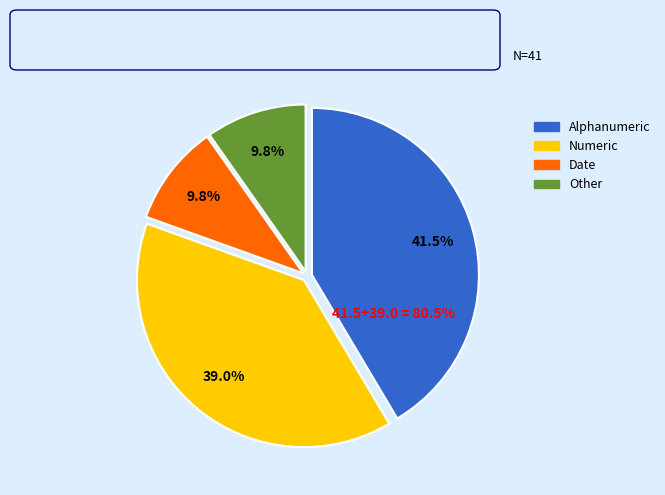

Does Other represent more than half of the total?

No